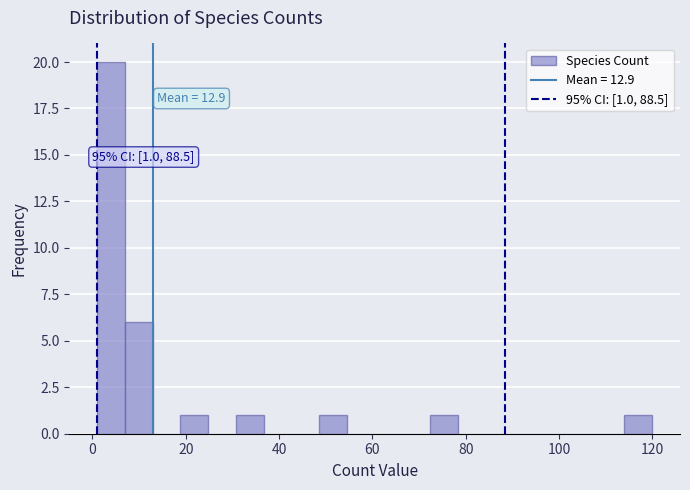

Around what value on the x-axis is the tallest bar? Give the approximate position of its centre, as read against the axis.

4